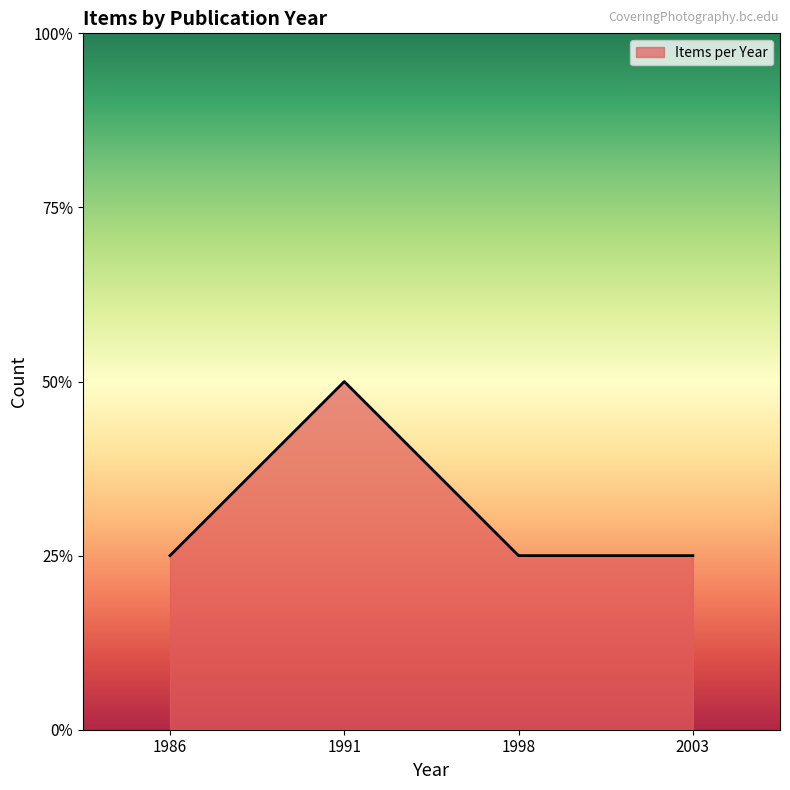

What is the maximum value shown in the chart?

2